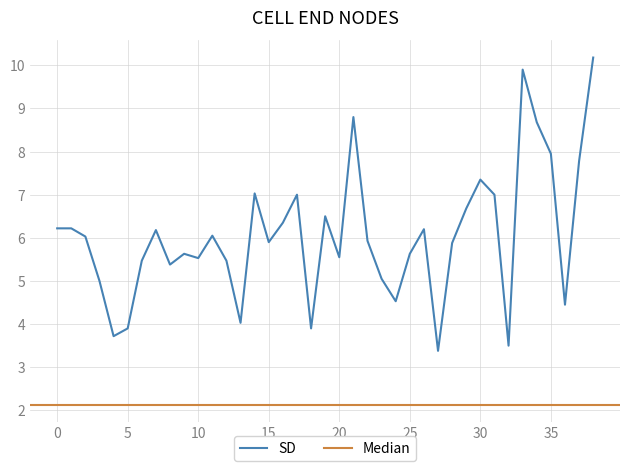

What is the smallest value displayed?

3.4